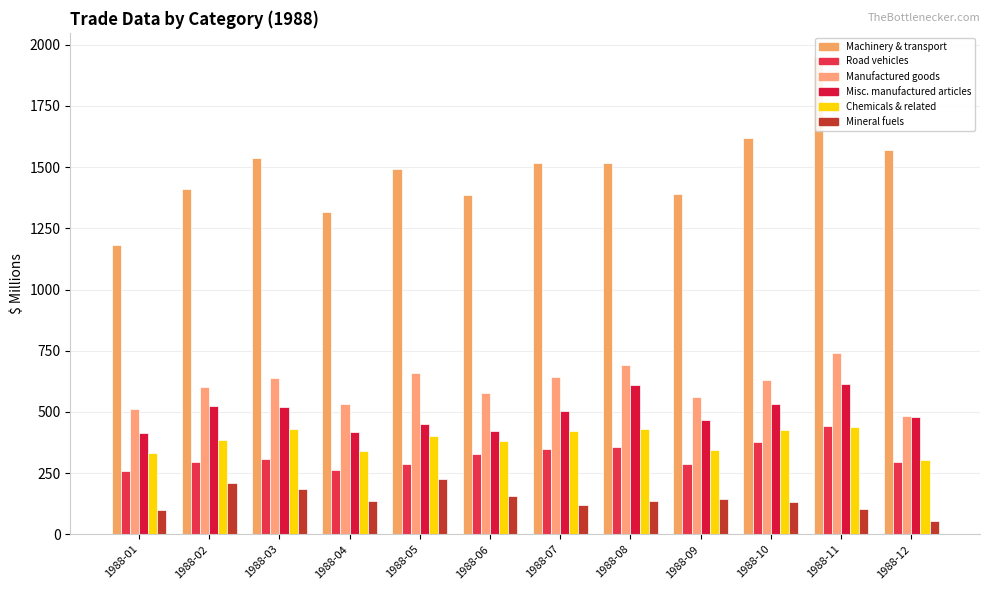

Between 1988-01 and 1988-04, which series saw the biggest shift?

7 Machinery and transport equipment ;